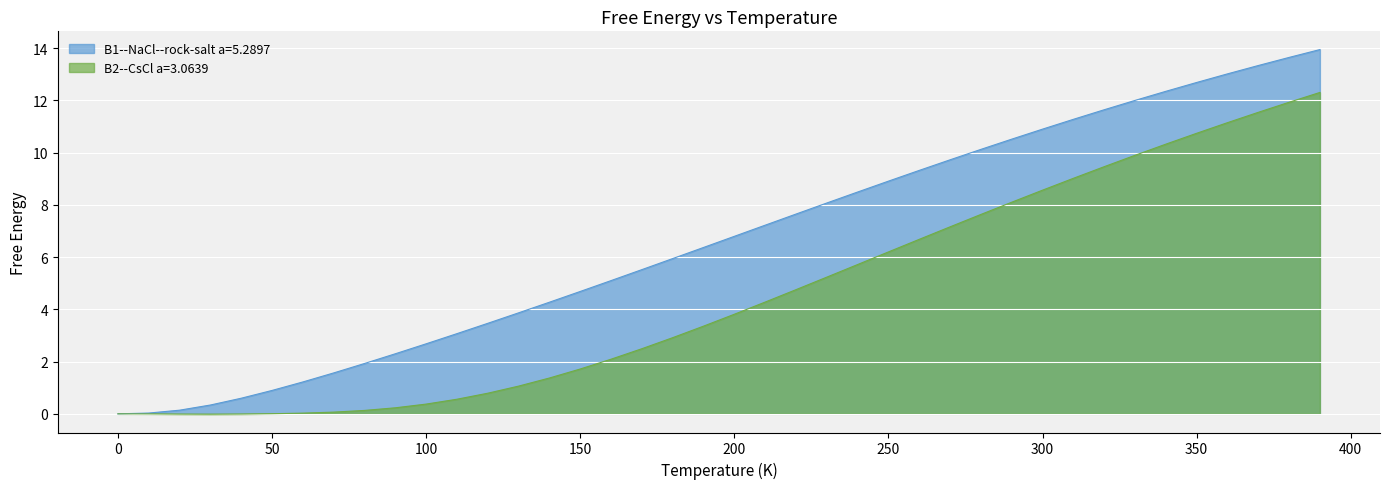

Rank the series by their average value, from highest to lowest.

B1--NaCl--rock-salt a=5.2897, B2--CsCl a=3.0639